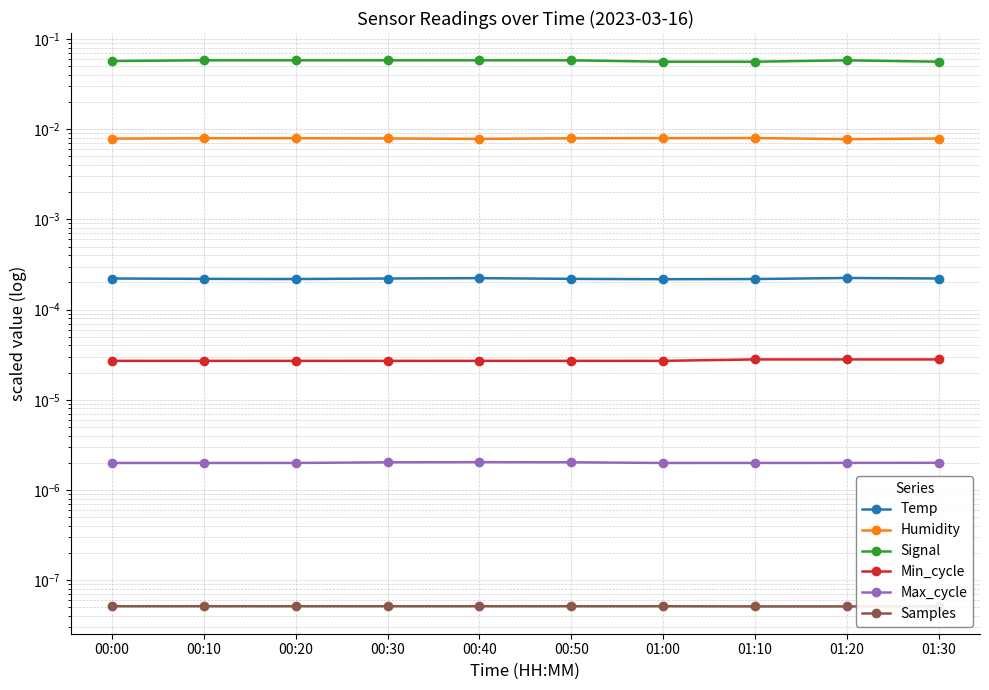

Which category has the lowest value across all series?

01:20